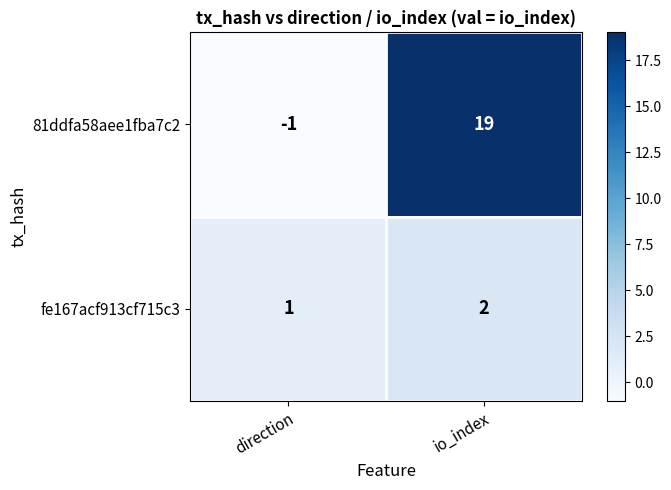

Rank the series at direction from highest to lowest value.

fe167acf913cf715c3, 81ddfa58aee1fba7c2